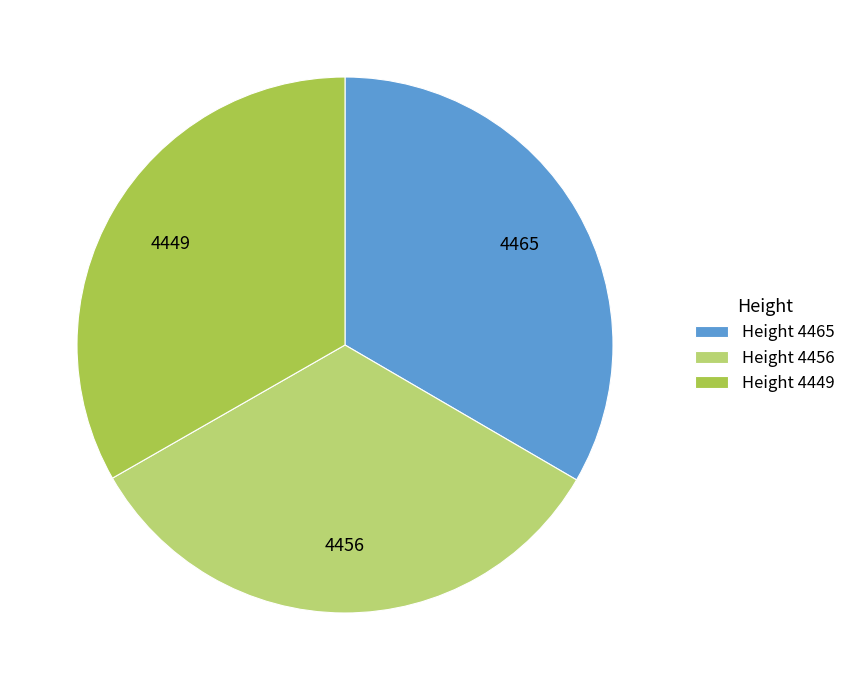

Is it true that Height 4465 is 39% of the pie?

False